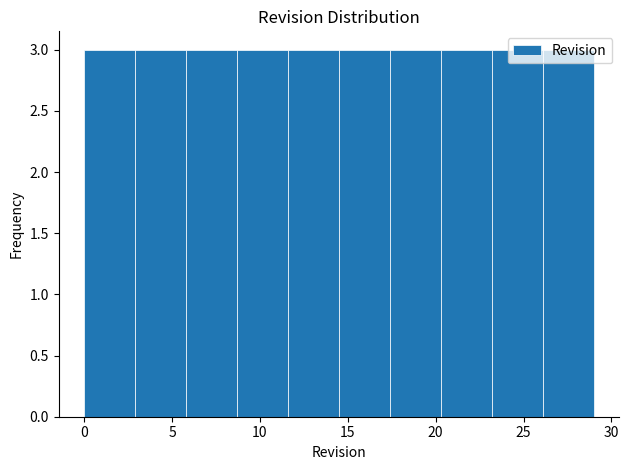

Reading left to right, transcribe this chart: for each bar, give the range it covers on the x-axis and its height. Neither the bar edges nor the heights are printed on the chart, so give them approximately, as read against the axes.

0.0 to 2.9: 3
2.9 to 5.8: 3
5.8 to 8.7: 3
8.7 to 11.6: 3
11.6 to 14.5: 3
14.5 to 17.4: 3
17.4 to 20.3: 3
20.3 to 23.2: 3
23.2 to 26.1: 3
26.1 to 29.0: 3